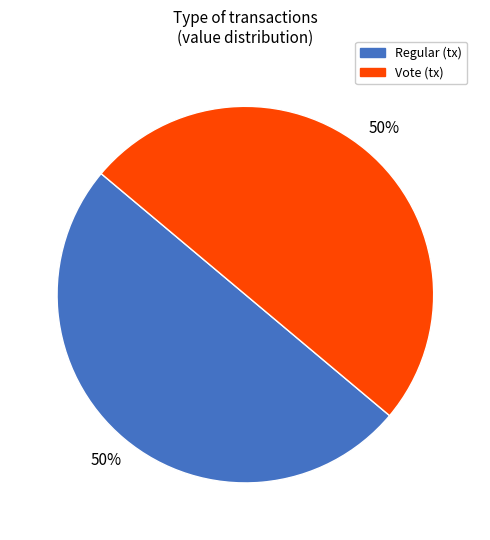

Count the number of slices in the pie.

2